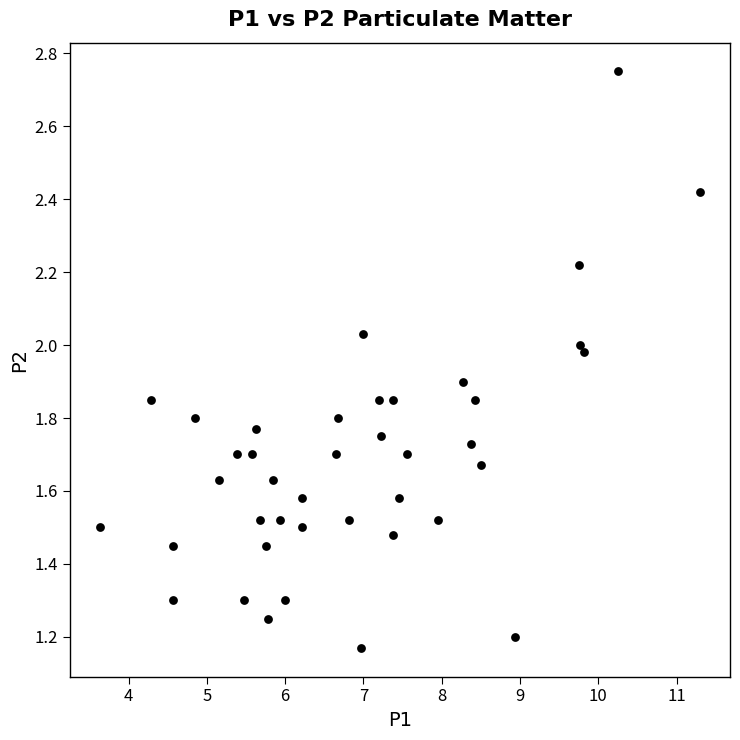

What is the range of X values (max minus min)?

7.7